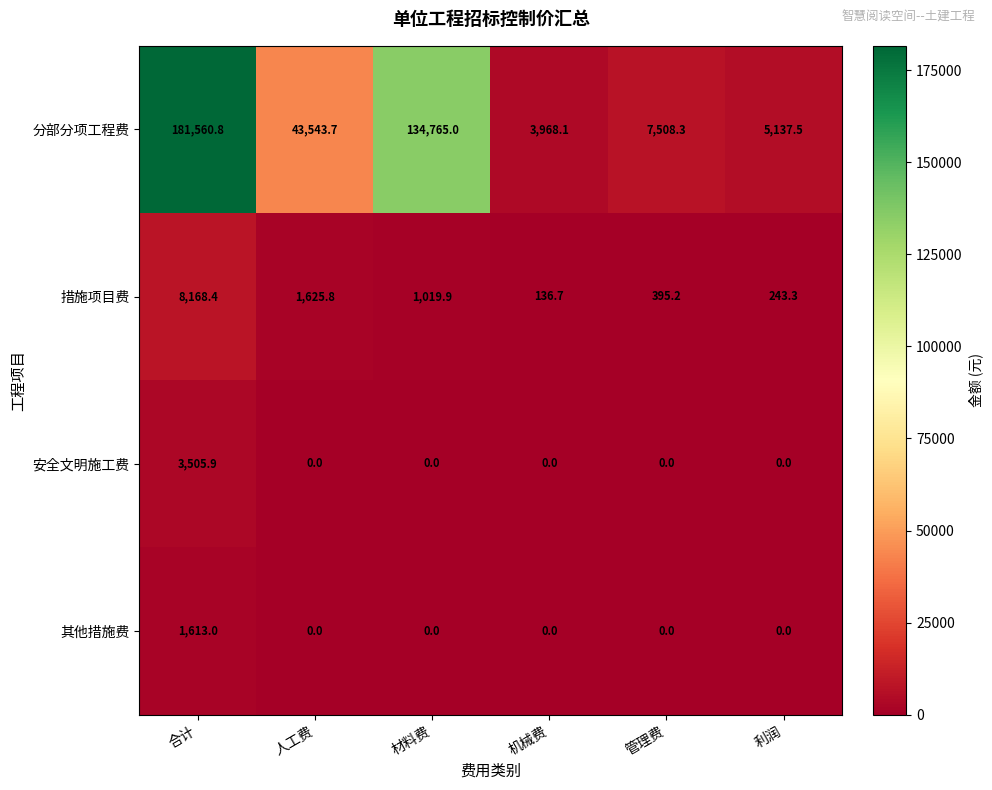

Between 机械费 and 管理费, which series saw the biggest shift?

分部分项工程费